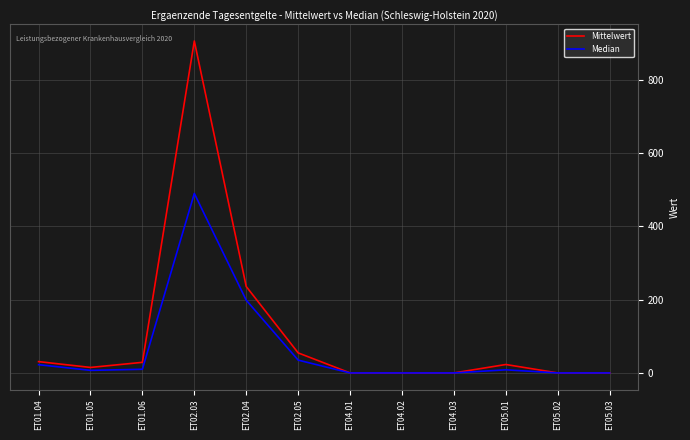

How many series are shown in this chart?

2